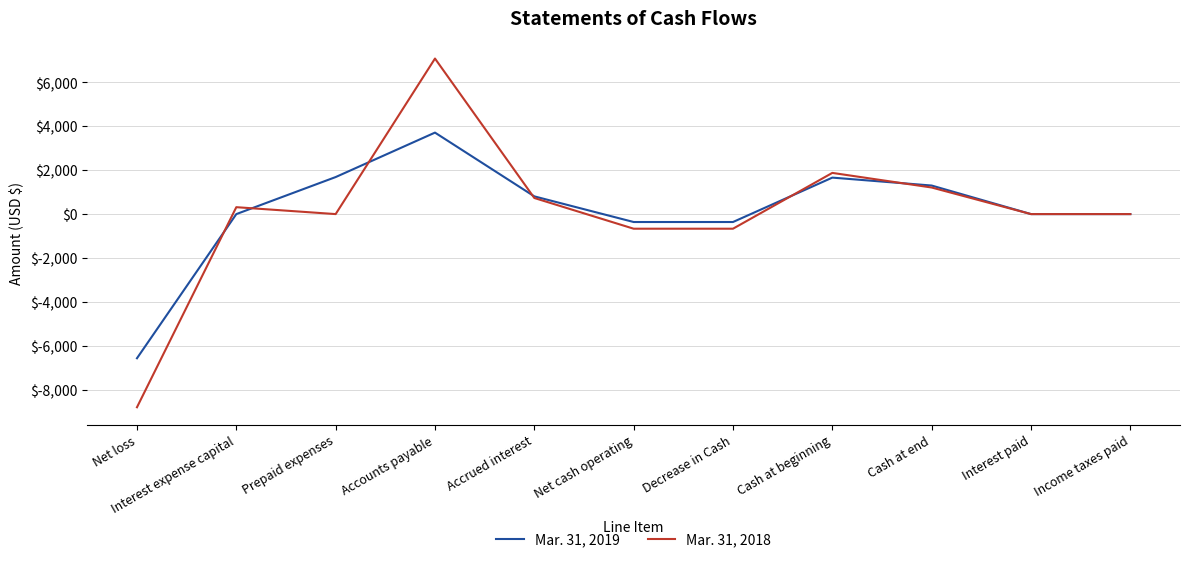

Count the number of data series in this chart.

2